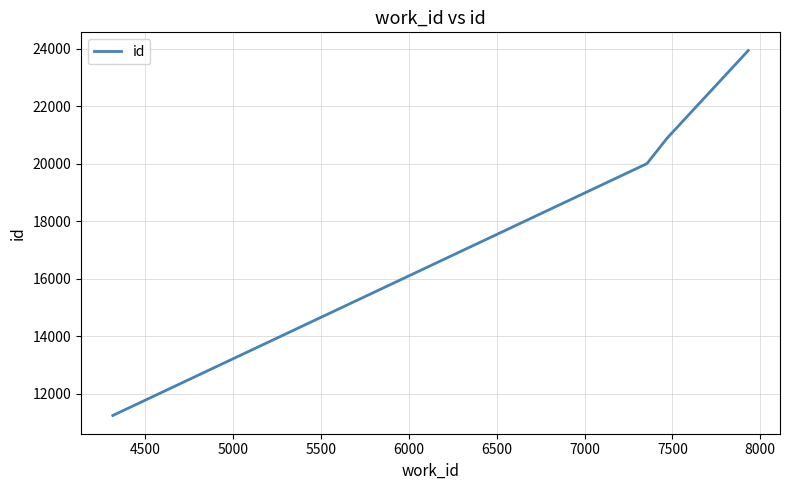

Reading left to right, what are all the values shown in this chart?

11252	20011	20900	23941